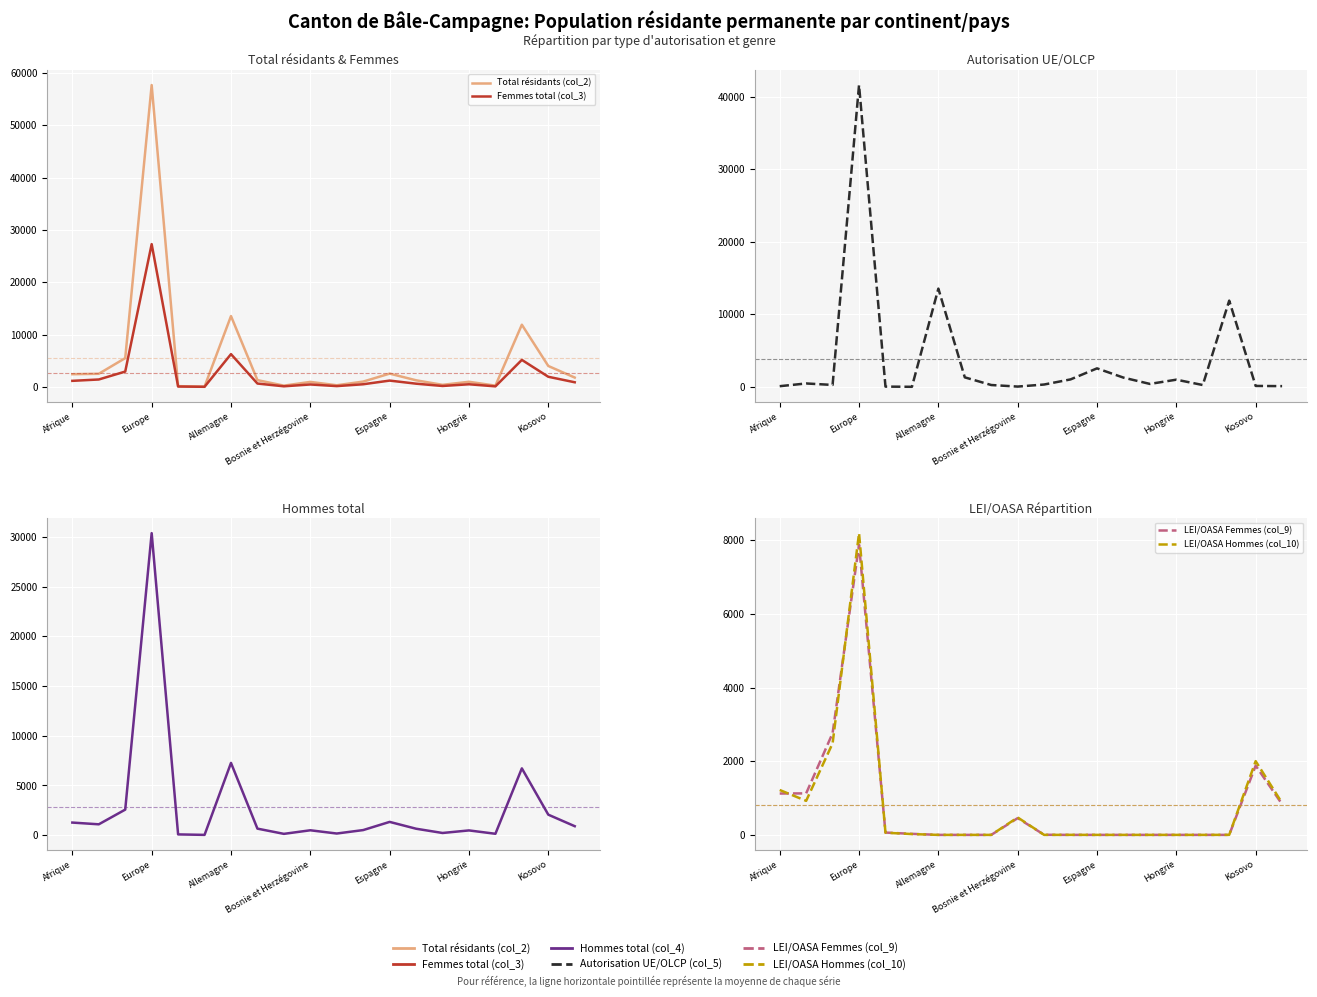

What is the label of the 12th point from the left?

11